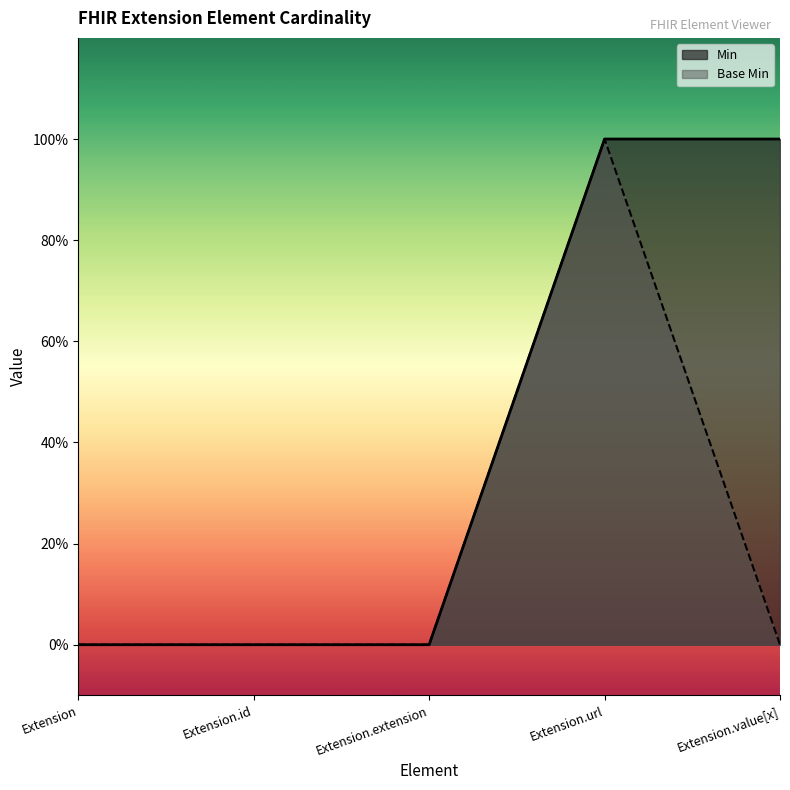

What is the label of the 3rd point from the left?

Extension.extension